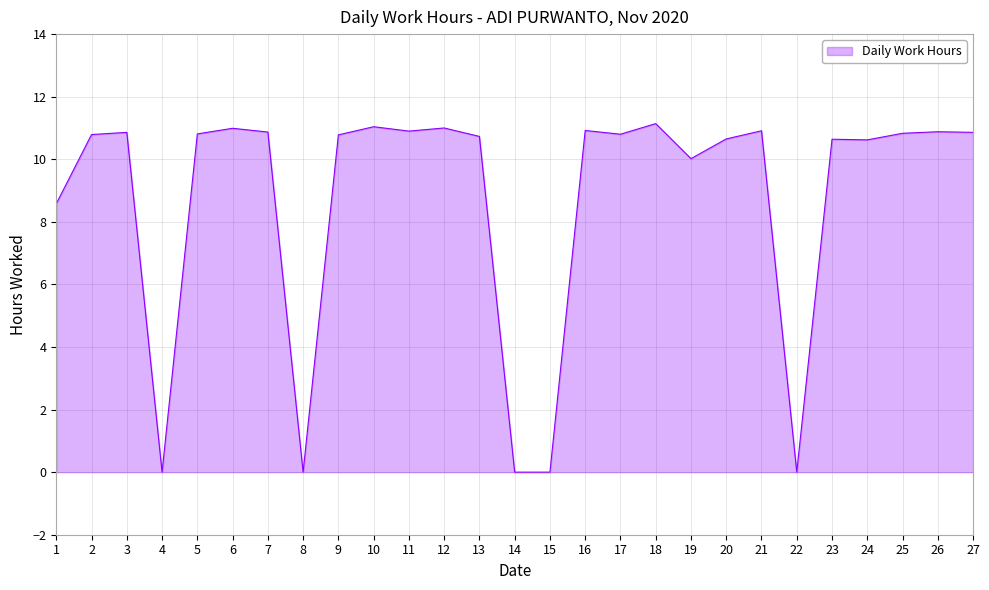

What is the difference between the values at 14 and 23?

10.6